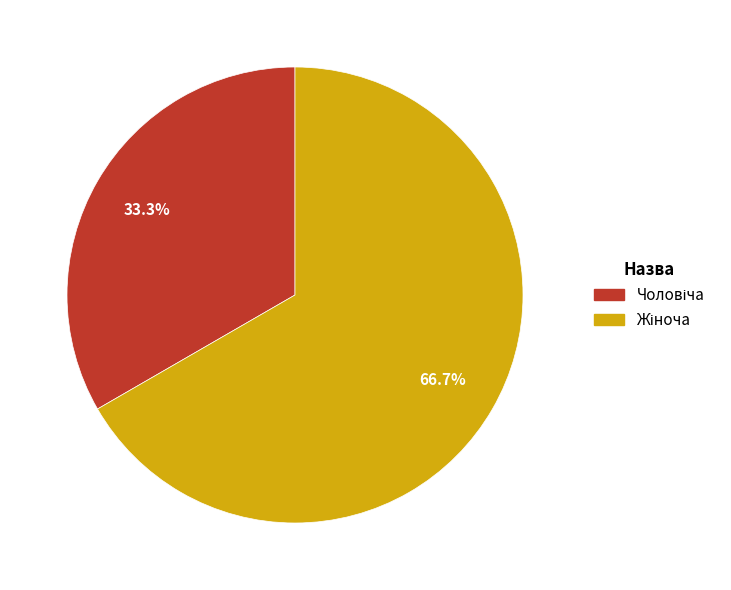

Does any single category account for the majority?

Yes